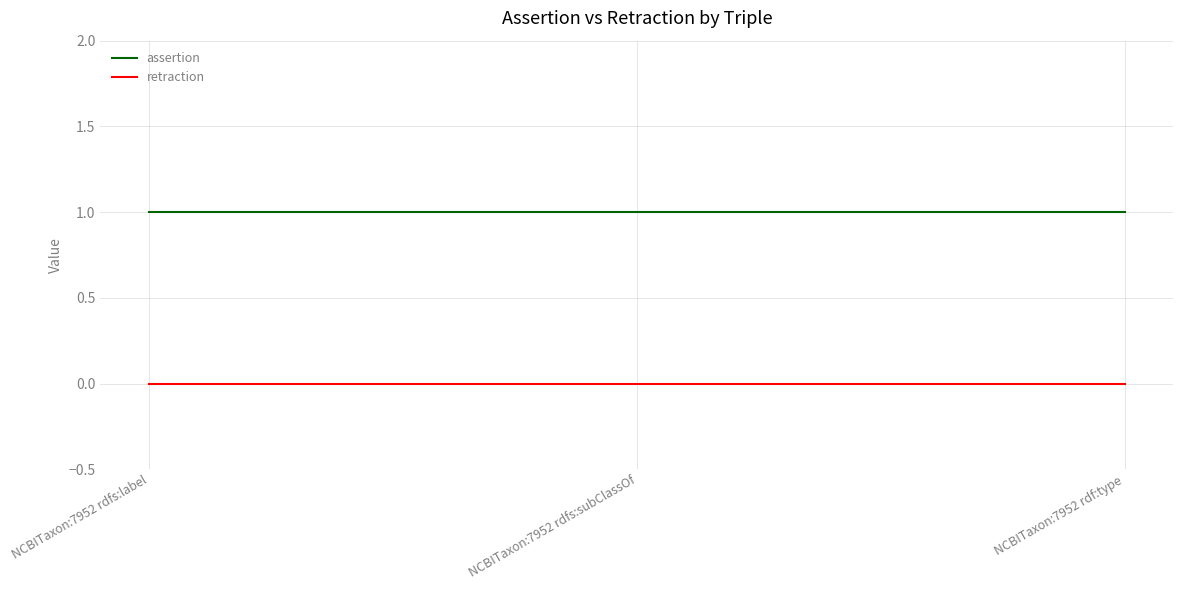

Does the chart display data point markers on the line(s)?

No